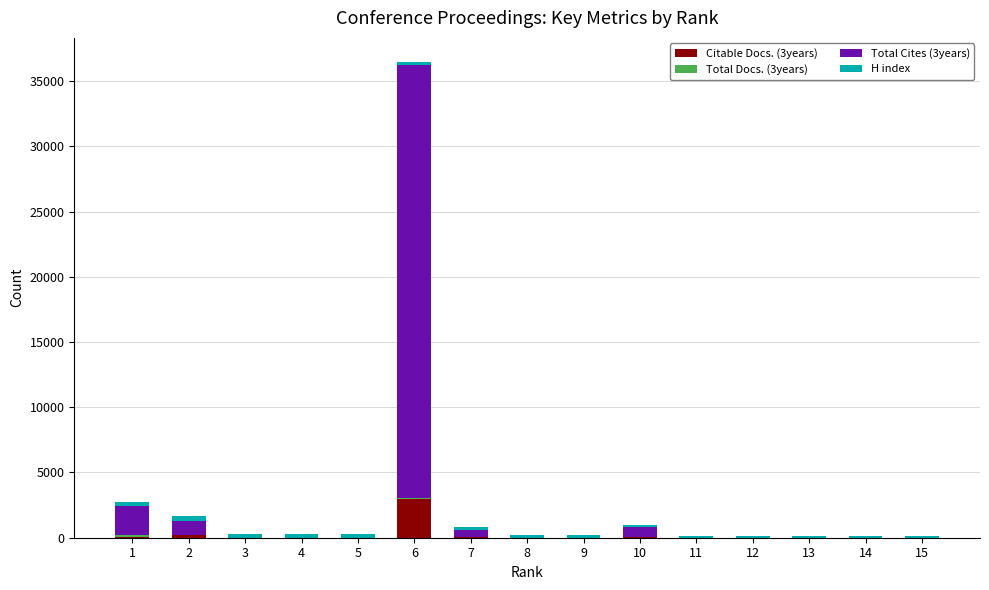

What is the average value of the Citable Docs. (3years) series?

219